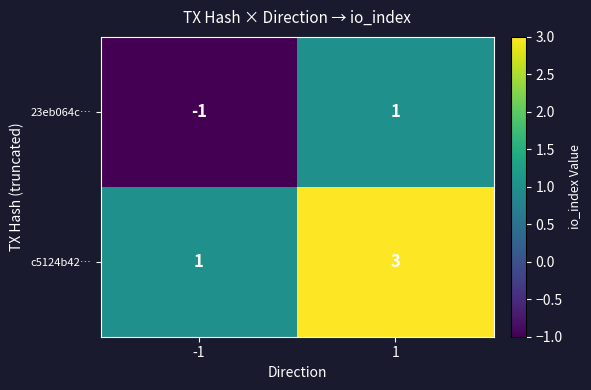

What value does the c5124b42… series have at 1?

3